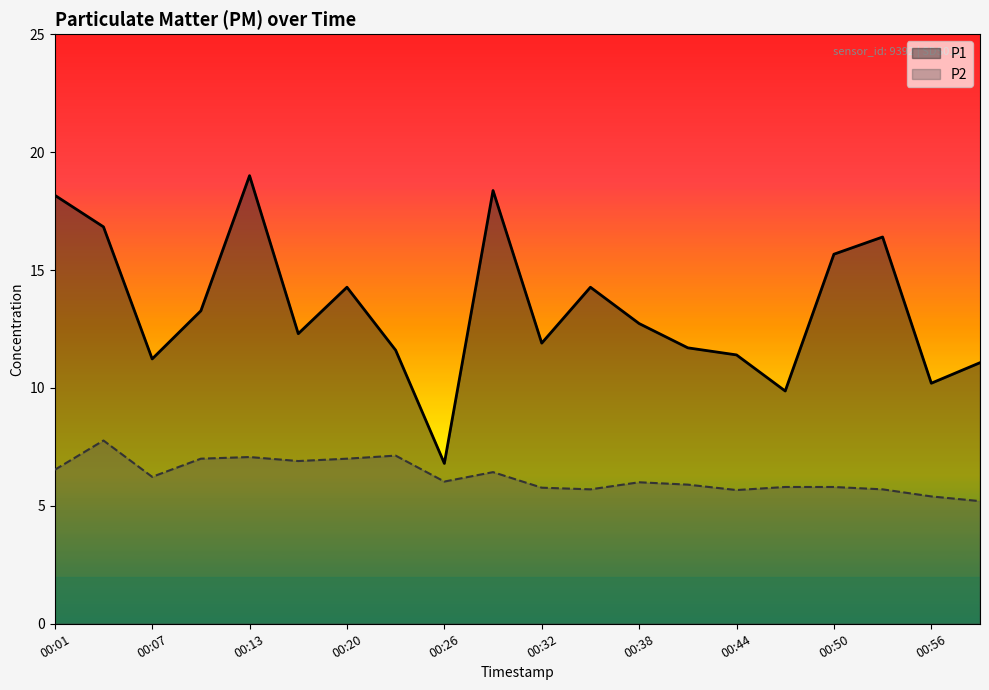

Rank the series by their average value, from lowest to highest.

P2, P1